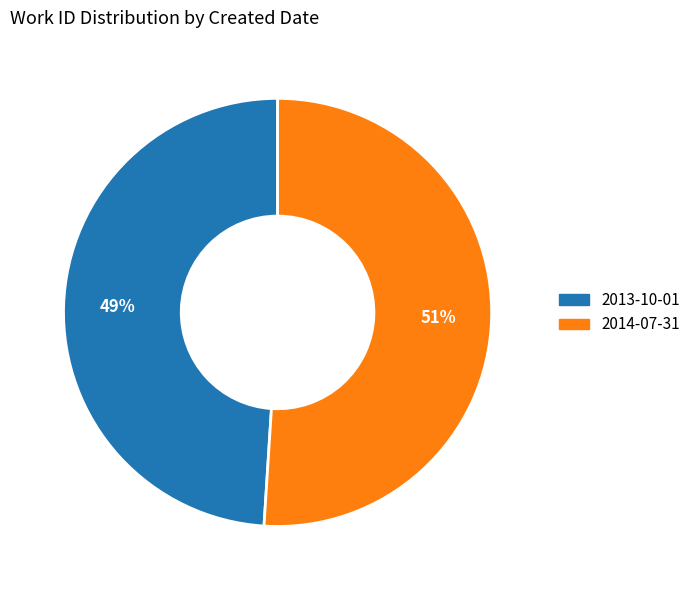

Is there a majority slice in this chart?

Yes